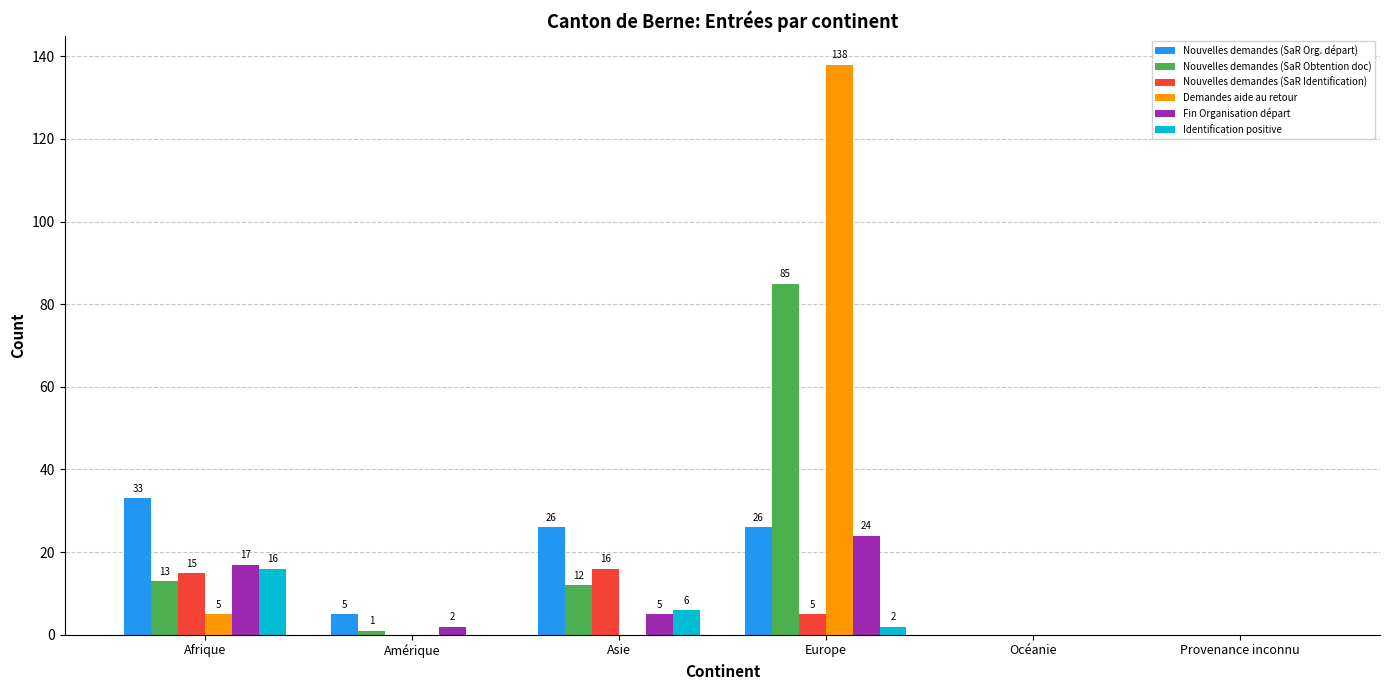

How many groups of bars are there?

6